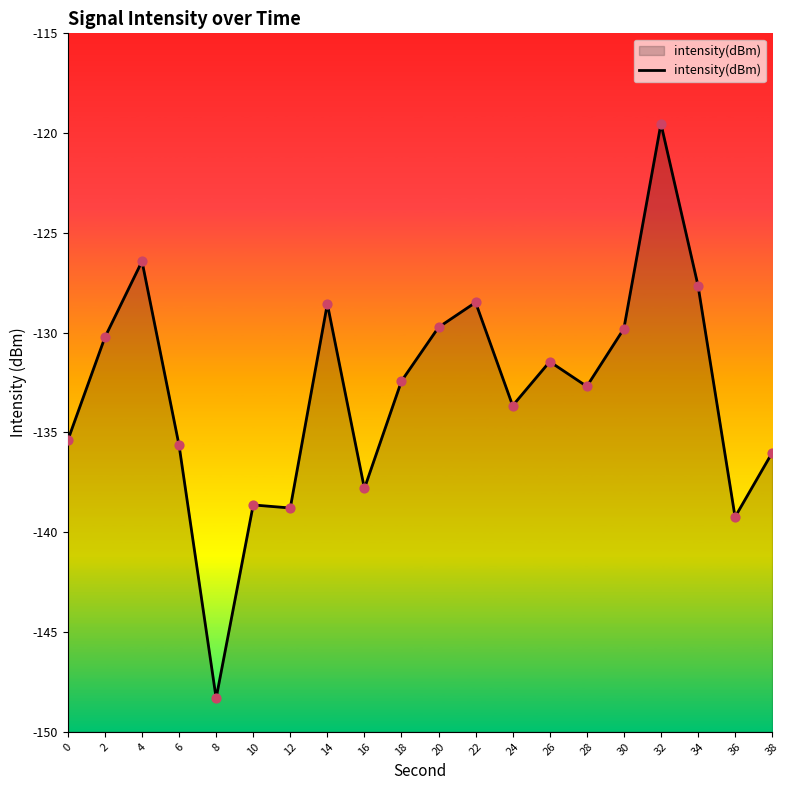

What is the change in value from 12 to 22?

+10.3